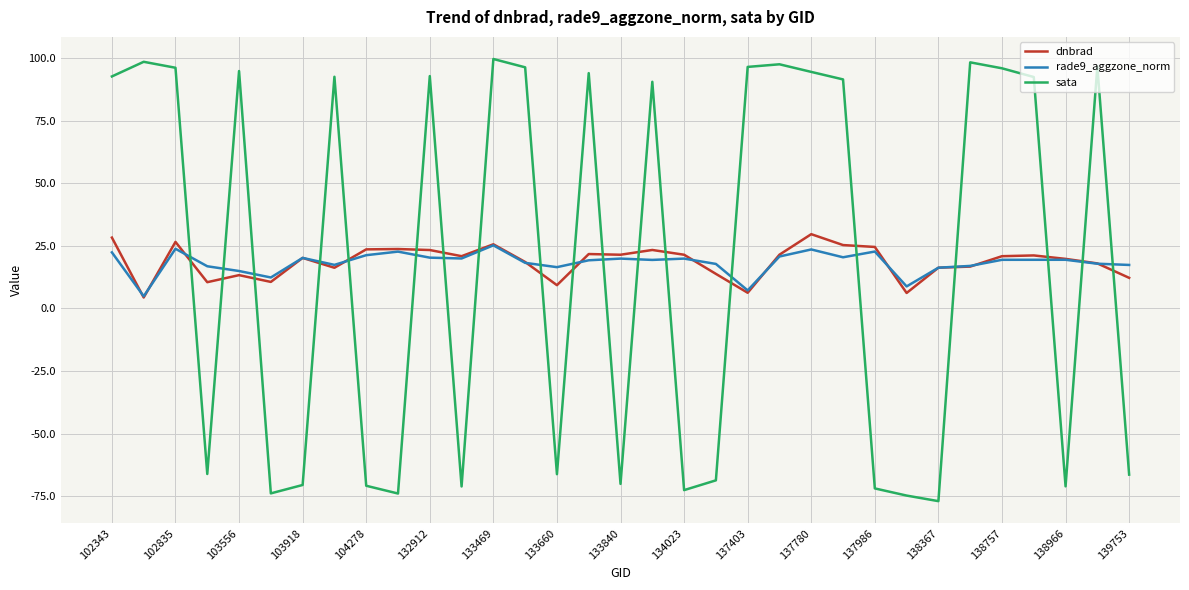

What is the greatest value displayed?

99.6